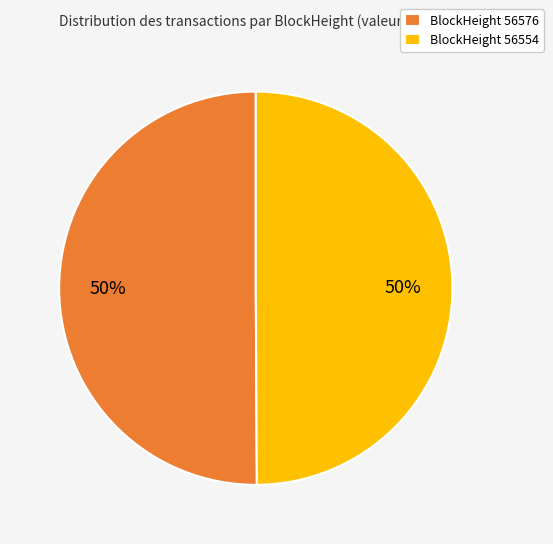

To the nearest percent, what is the combined percentage of BlockHeight 56554 and BlockHeight 56576?

100%